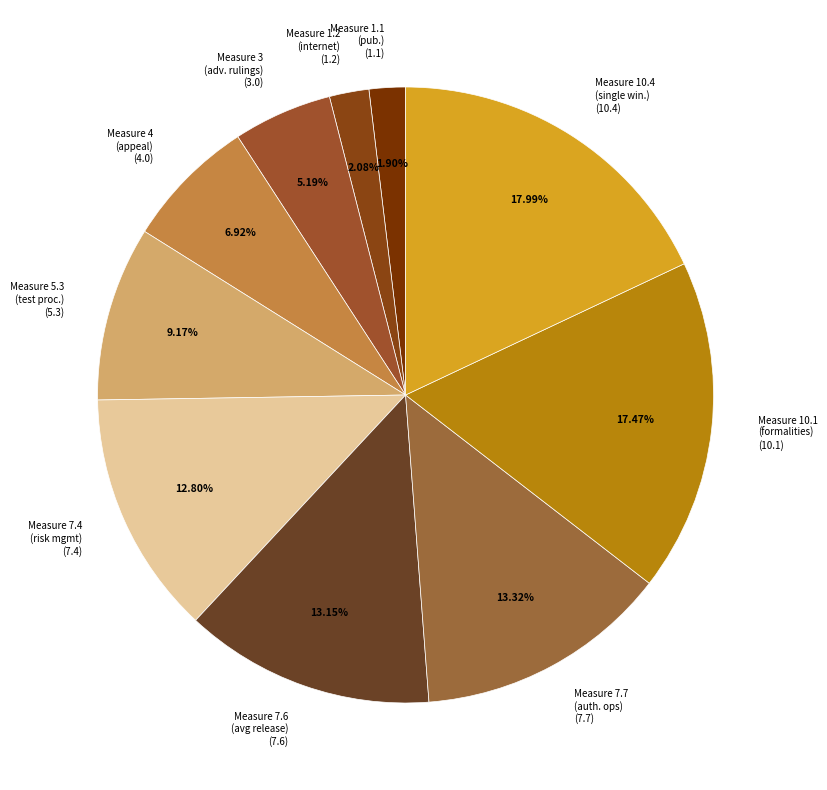

Does any single category account for the majority?

No